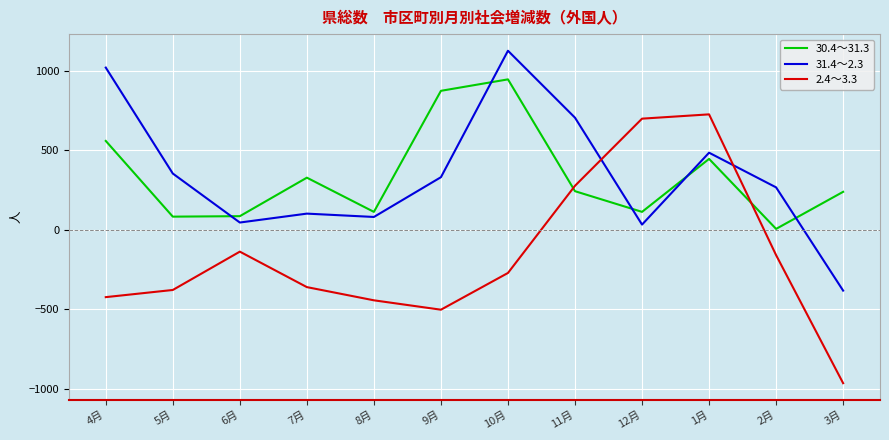

What is the sum of all 2.4～3.3 values?

-1947